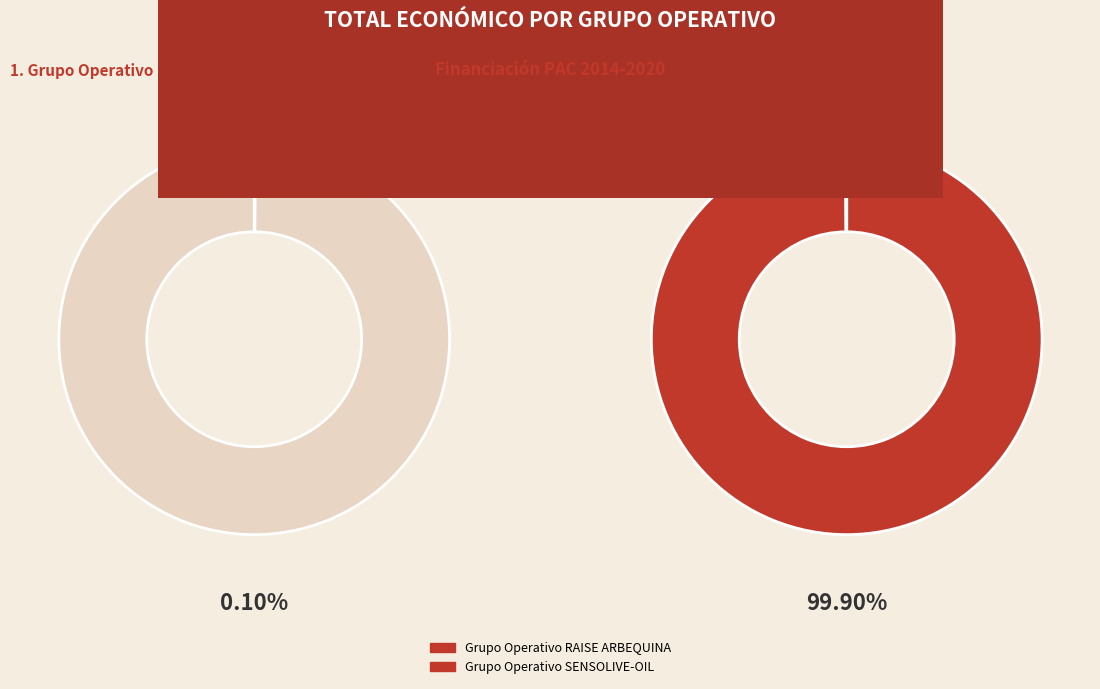

Do Grupo Operativo RAISE ARBEQUINA and Grupo Operativo SENSOLIVE-OIL together represent more than half of the pie?

Yes